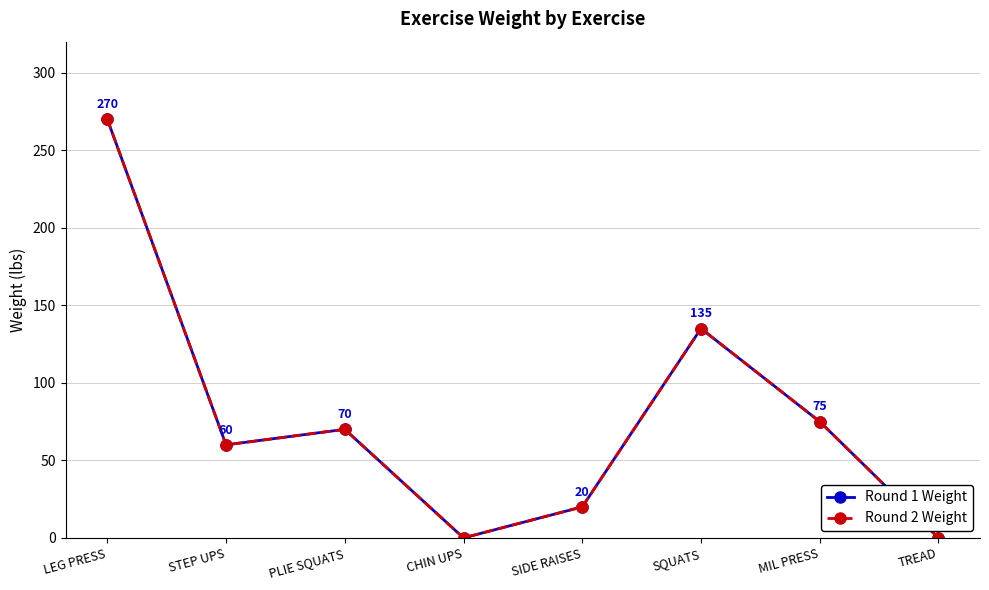

The value of Round 2 Weight at TREAD is 0. True or false?

True